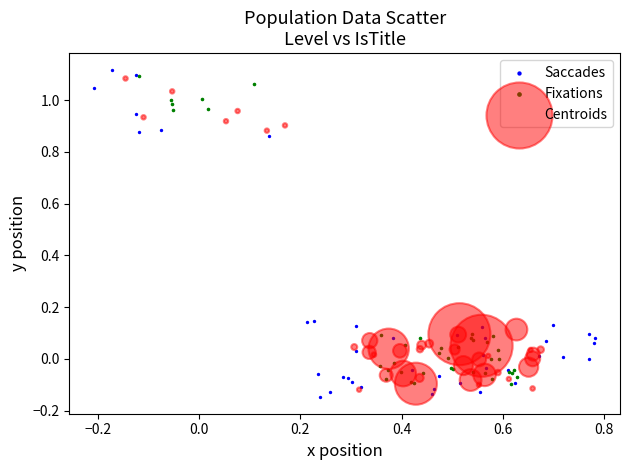

What are all the series names shown in the legend?

Saccades, Fixations, Centroids